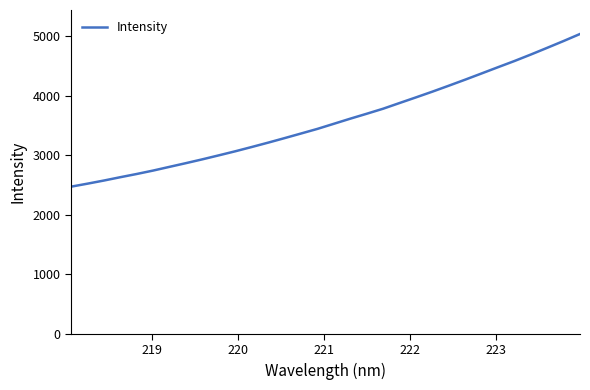

What is the minimum value shown in the chart?

2473.6